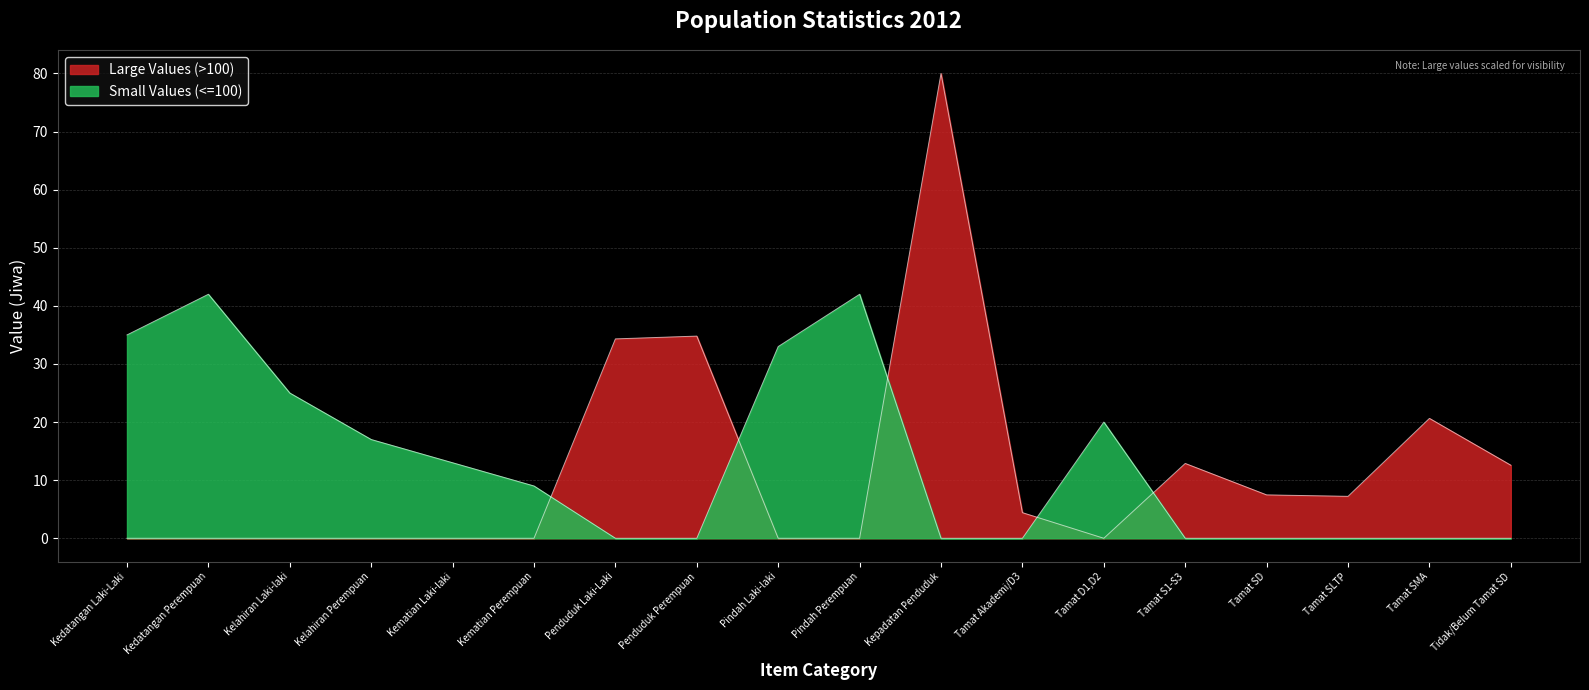

Reading left to right, transcribe all the data shown in this chart.

Kedatangan Laki-Laki=0.0	Kedatangan Perempuan=0.0	Kelahiran Laki-laki=0.0	Kelahiran Perempuan=0.0	Kematian Laki-laki=0.0	Kematian Perempuan=0.0	Penduduk Laki-Laki=34.3	Penduduk Perempuan=34.8	Pindah Laki-laki=0.0	Pindah Perempuan=0.0	Kepadatan Penduduk=80.0	Tamat Akademi/D3=4.4	Tamat D1,D2=0.0	Tamat S1-S3=12.9	Tamat SD=7.5	Tamat SLTP=7.2	Tamat SMA=20.6	Tidak/Belum Tamat SD=12.6